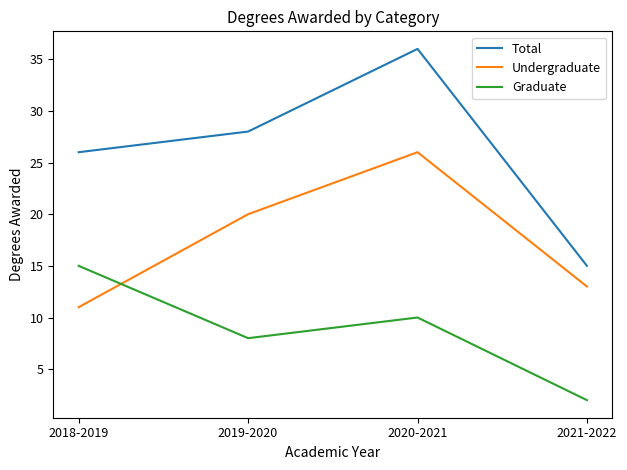

What is the greatest value displayed?

36